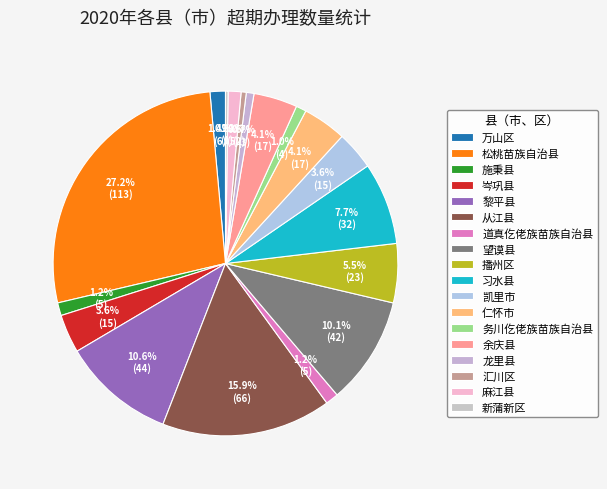

Is it true that 麻江县 is 11% of the pie?

False